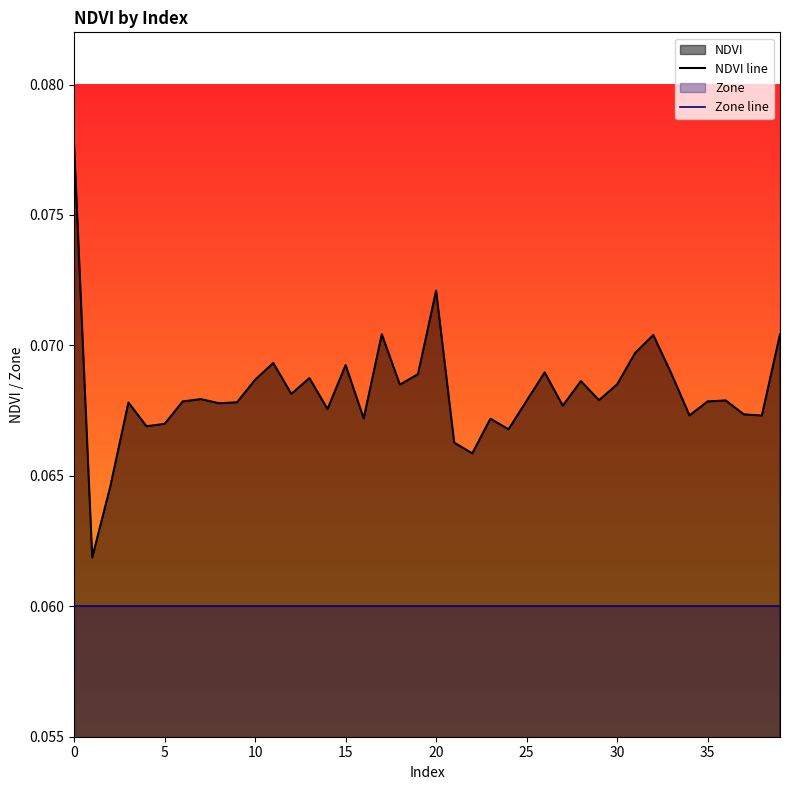

True or false: NDVI line and Zone line cross at least once.

False